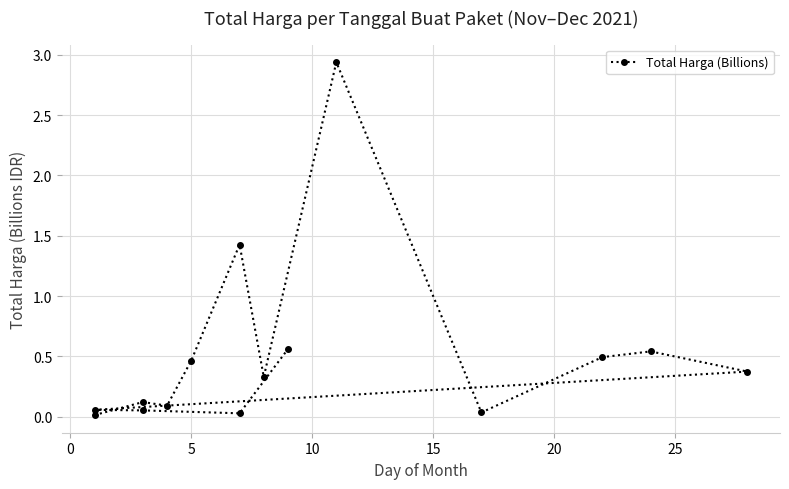

How many categories are shown in the chart?

15